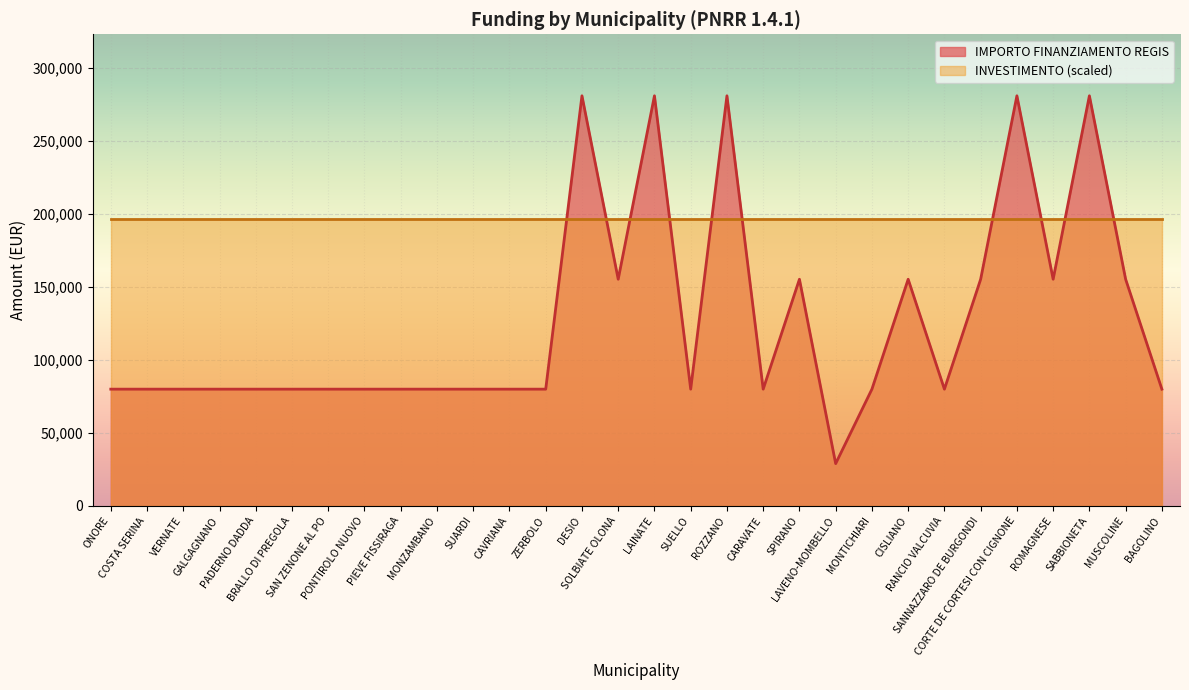

What is the maximum value shown in the chart?

280932